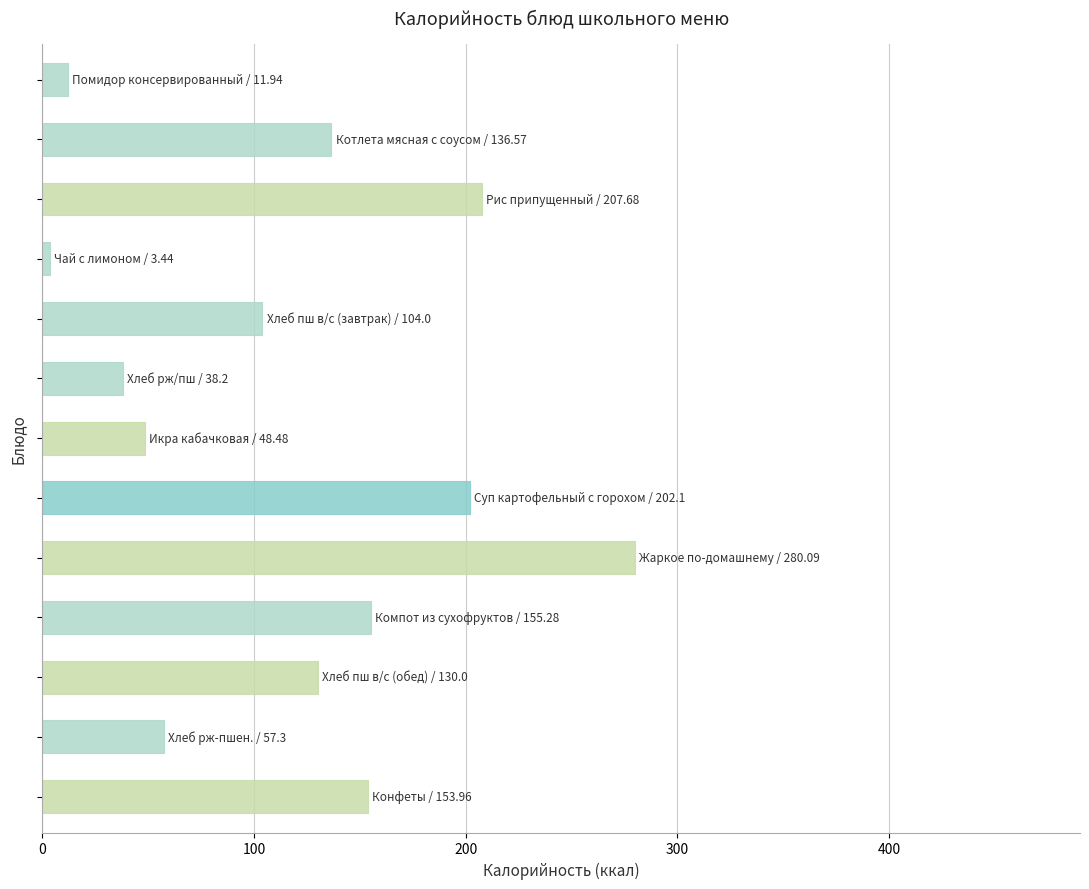

What is the maximum value shown in the chart?

280.1